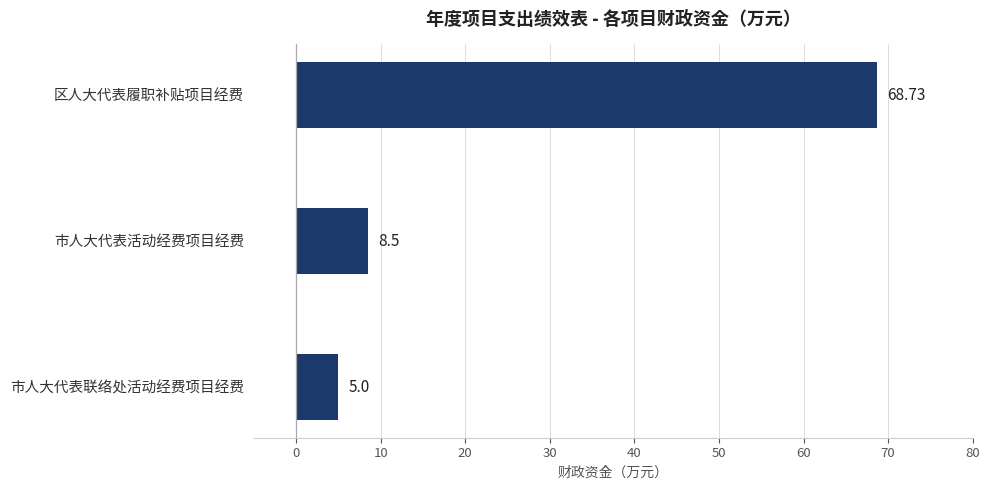

How many values are below 8?

1